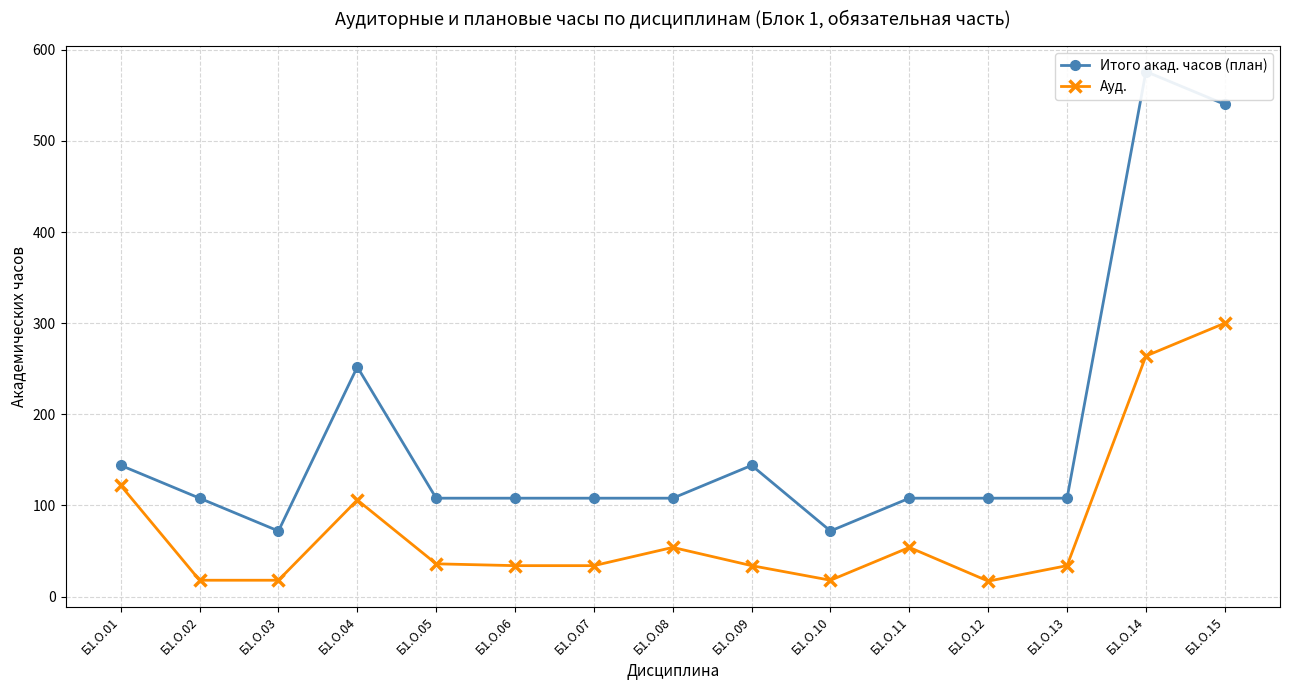

At how many categories does at least one series exceed 194?

3